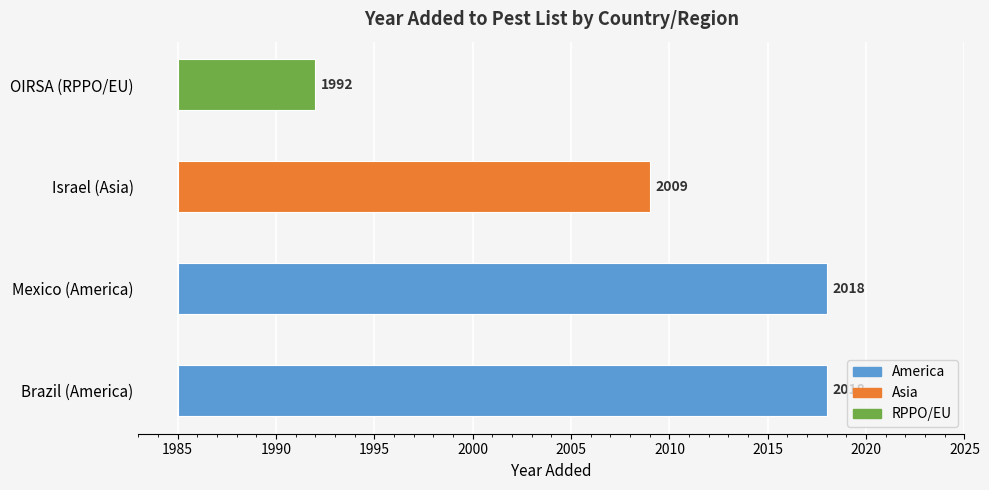

Read the value at Mexico (America), to the nearest 5.

2020